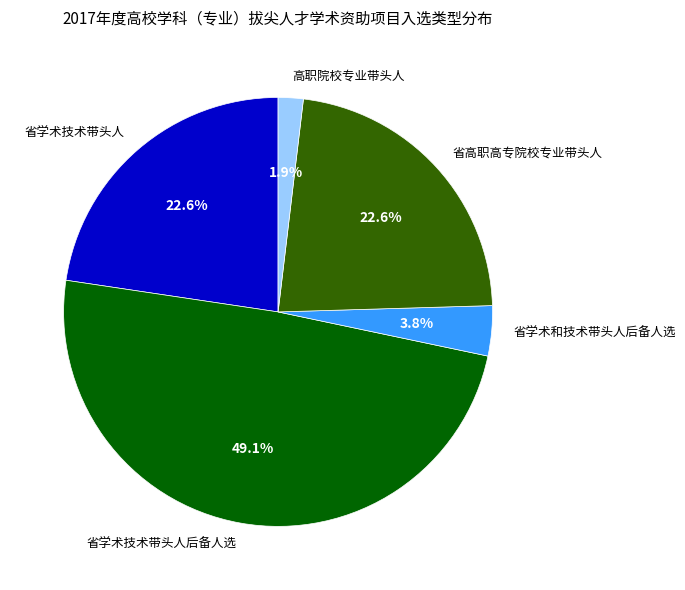

What percentage is NOT represented by 高职院校专业带头人?

98.1%